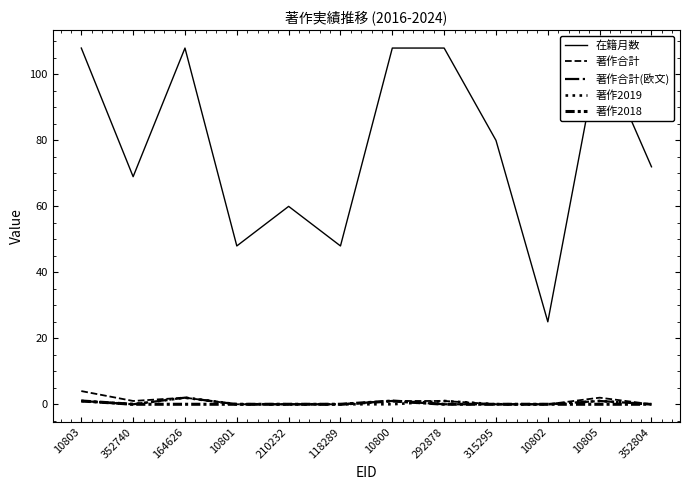

At 10802, list the series in order from smallest to largest.

著作合計, 著作合計(欧文), 著作2019, 著作2018, 在籍月数